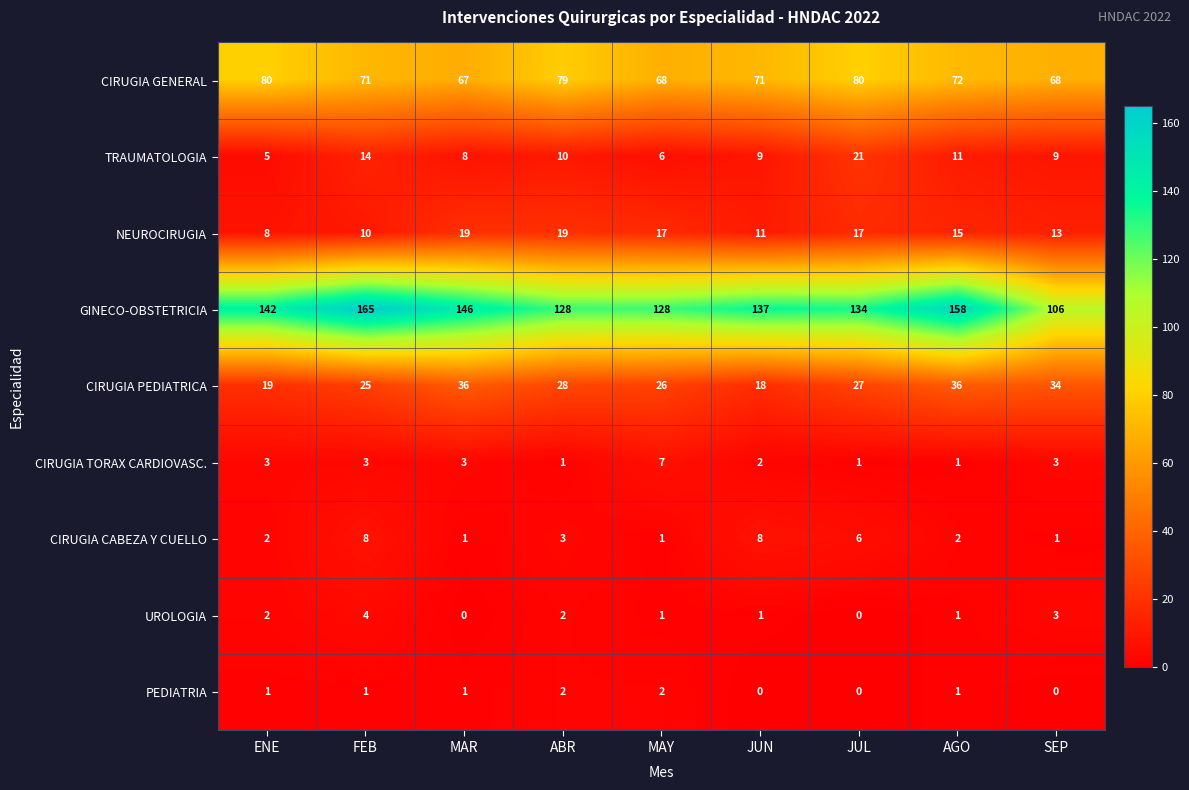

List the series in order of their peak value, lowest first.

PEDIATRIA, UROLOGIA, CIRUGIA TORAX CARDIOVASC., CIRUGIA CABEZA Y CUELLO, NEUROCIRUGIA, TRAUMATOLOGIA, CIRUGIA PEDIATRICA, CIRUGIA GENERAL, GINECO-OBSTETRICIA